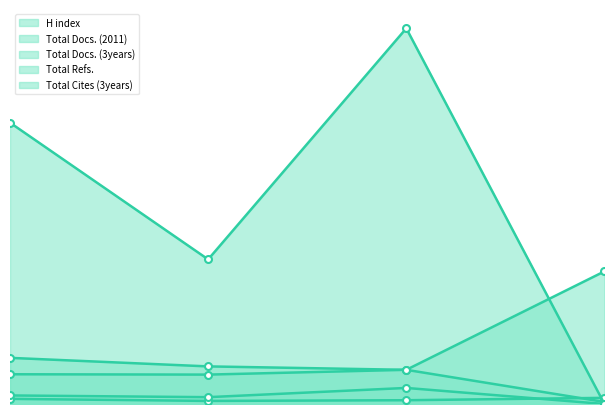

What is the spread (max minus min) of values at 3?

1088